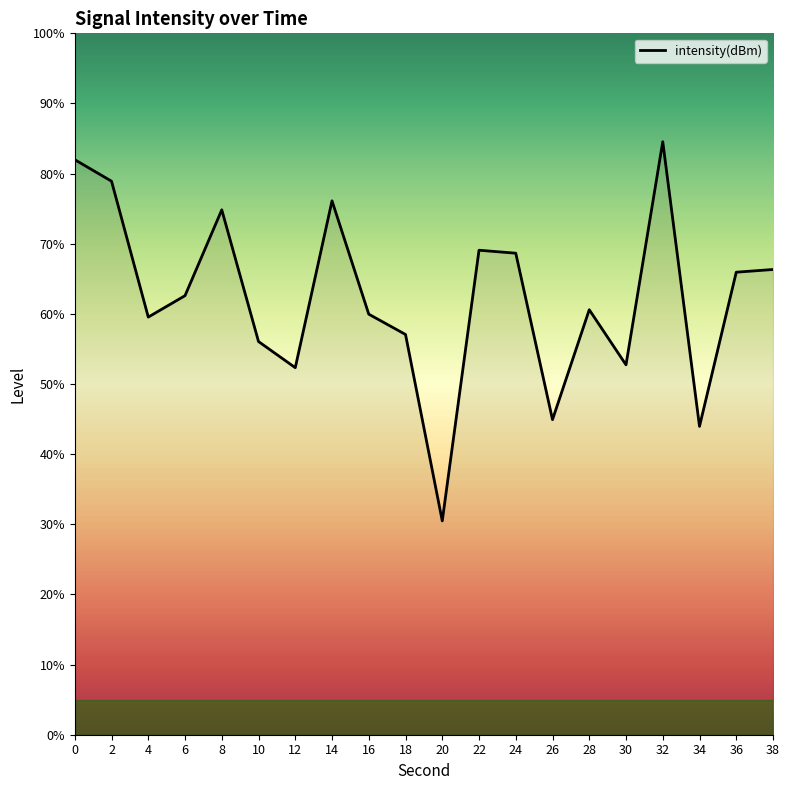

Which has a higher value, 14 or 12?

14